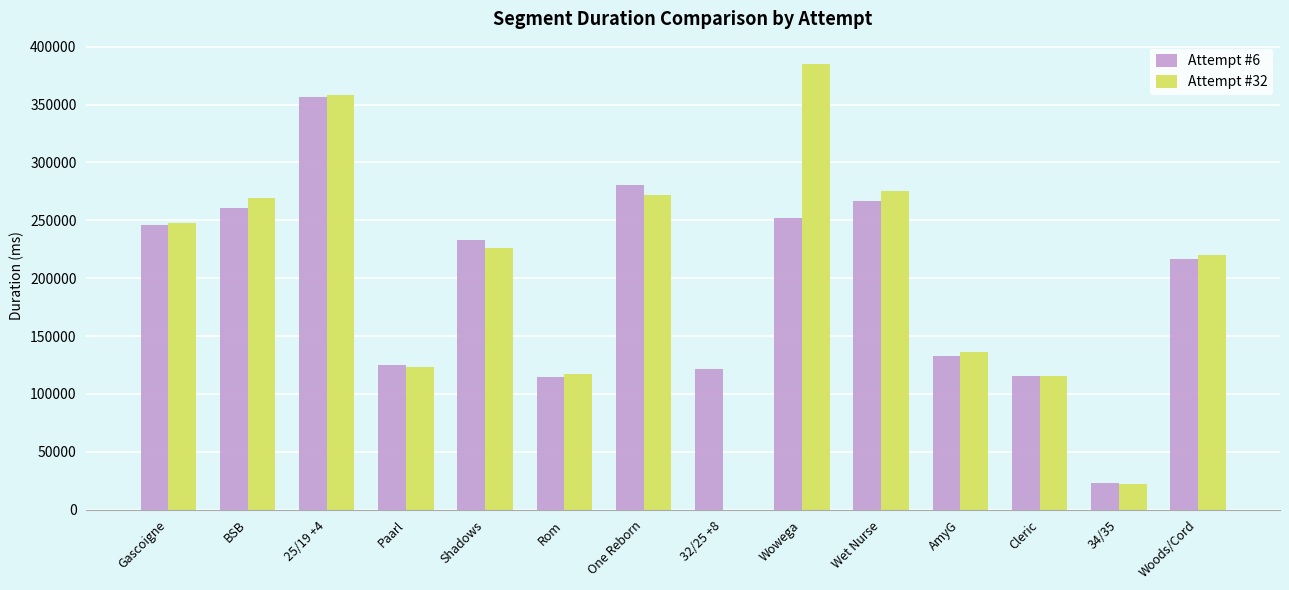

At which category is the sum across all series the highest?

25/19 +4